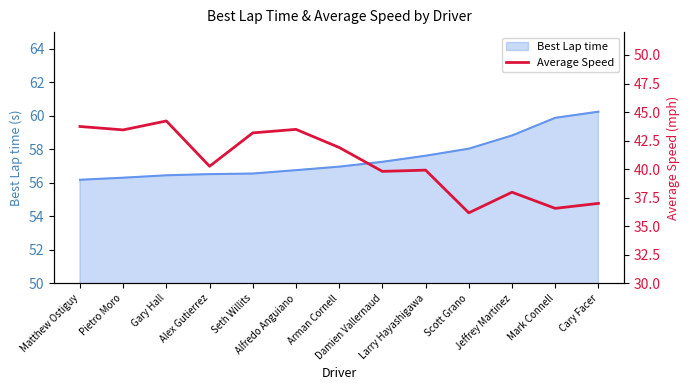

What is the average value?

40.6